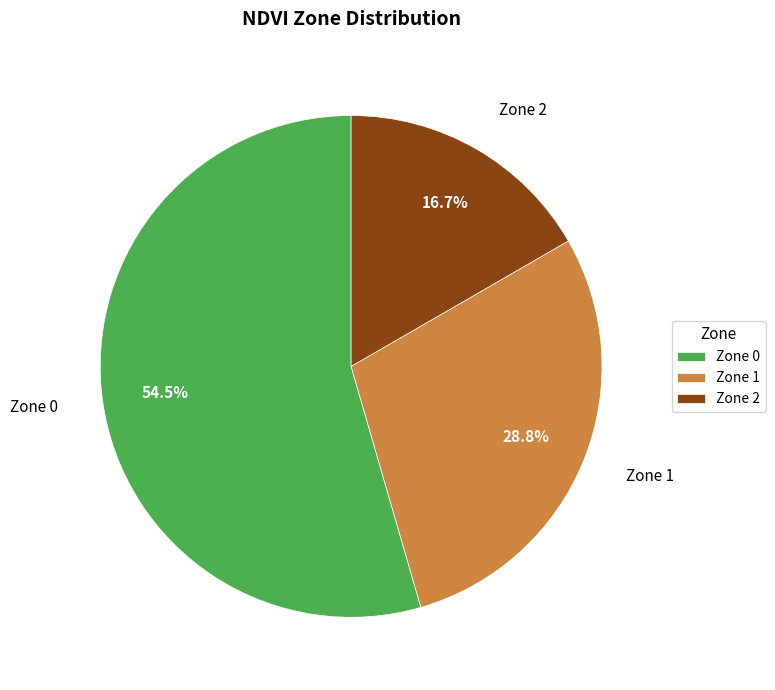

How many segments does this pie chart have?

3